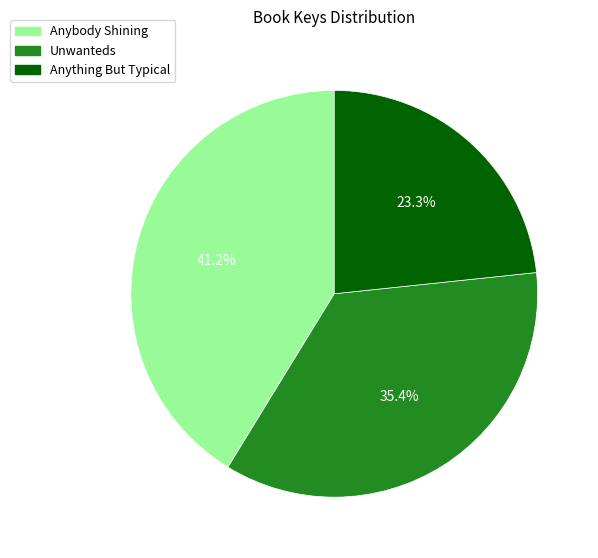

Does any single category account for the majority?

No